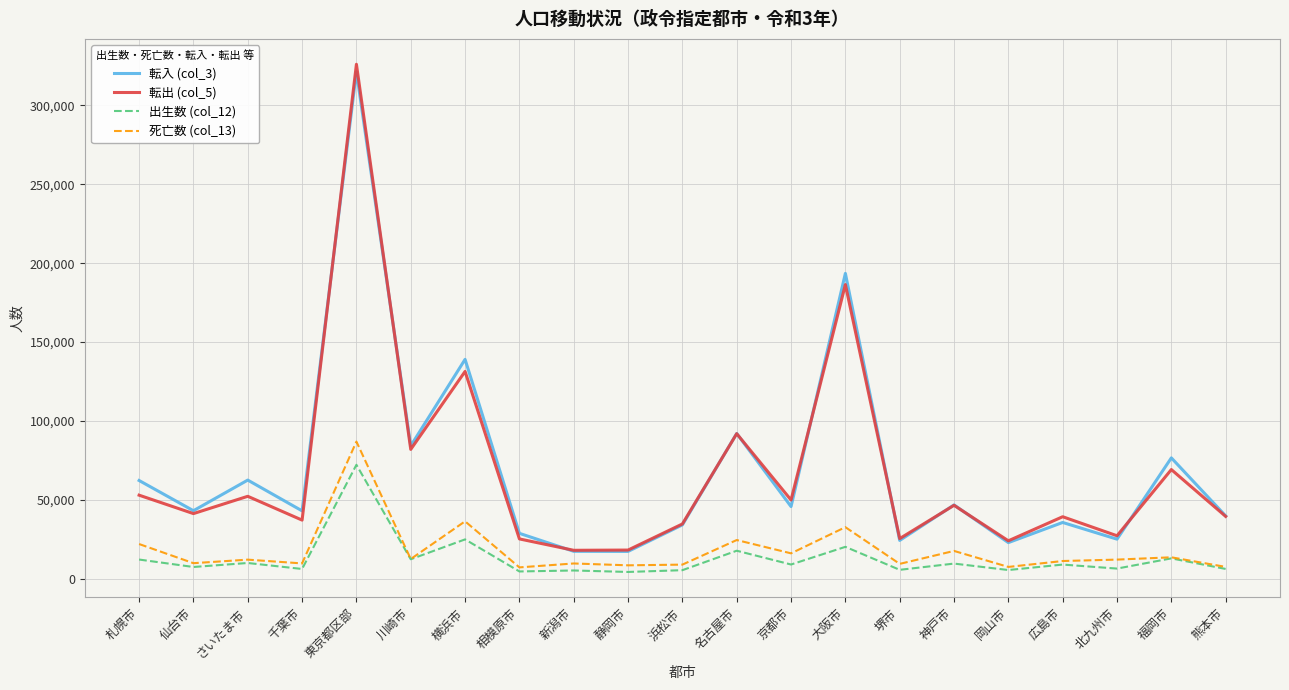

What are all the series names shown in the legend?

転入 (col_3), 転出 (col_5), 出生数 (col_12), 死亡数 (col_13)